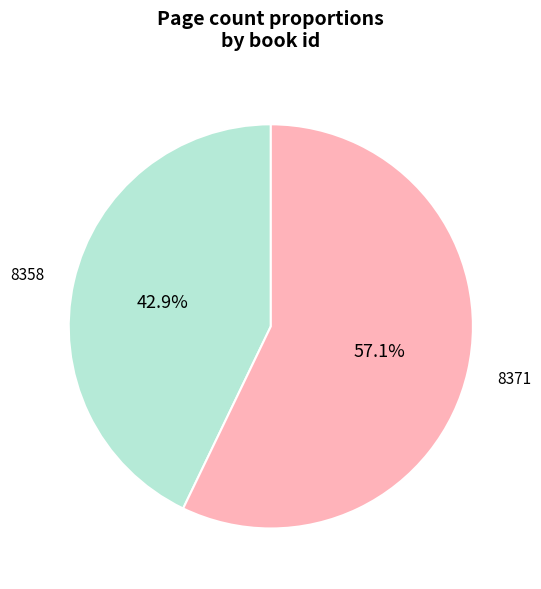

How many slices are in this pie chart?

2